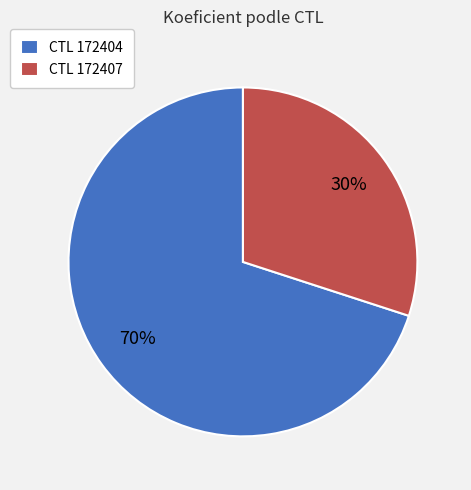

What is the ratio of the value at CTL 172404 to the value at CTL 172407?

2.3